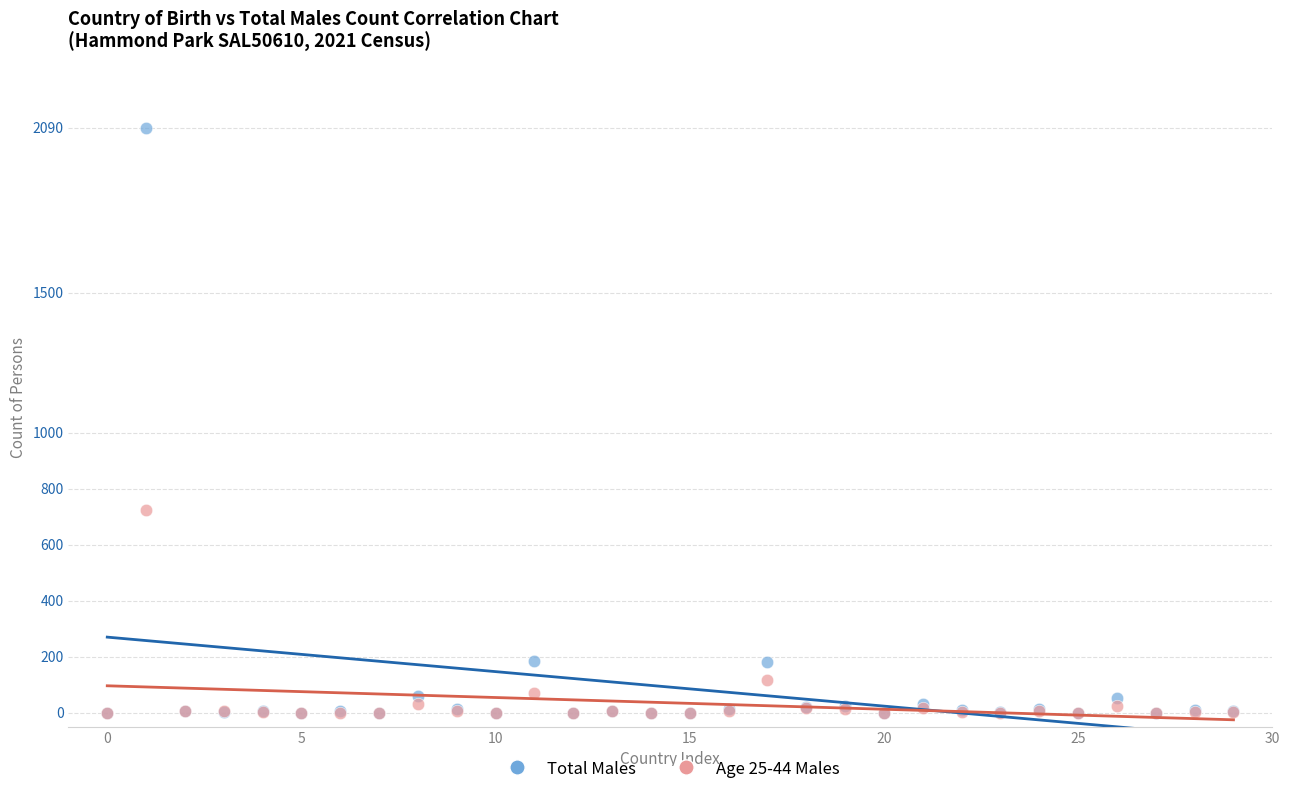

In the Total Males series, what Y value is closest to 1045?

186